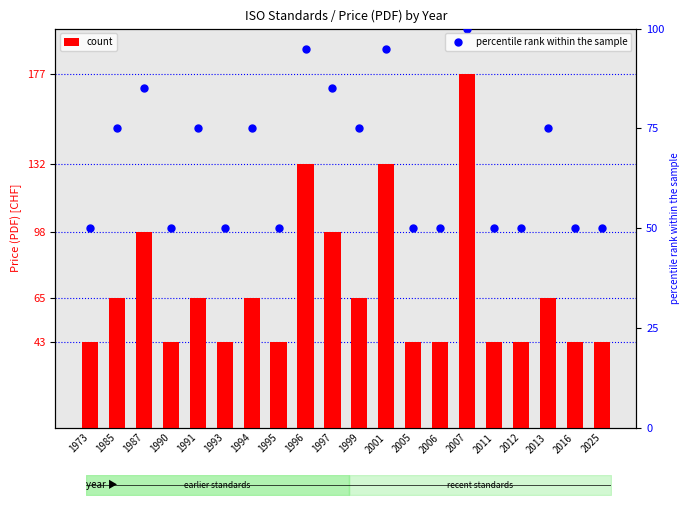

Is it true that percentile rank within the sample equals 75 at 1991?

True